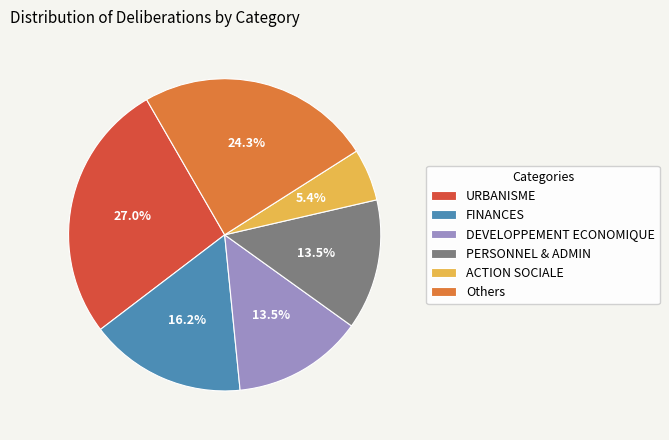

Combined, do ACTION SOCIALE and Others account for over 50%?

No